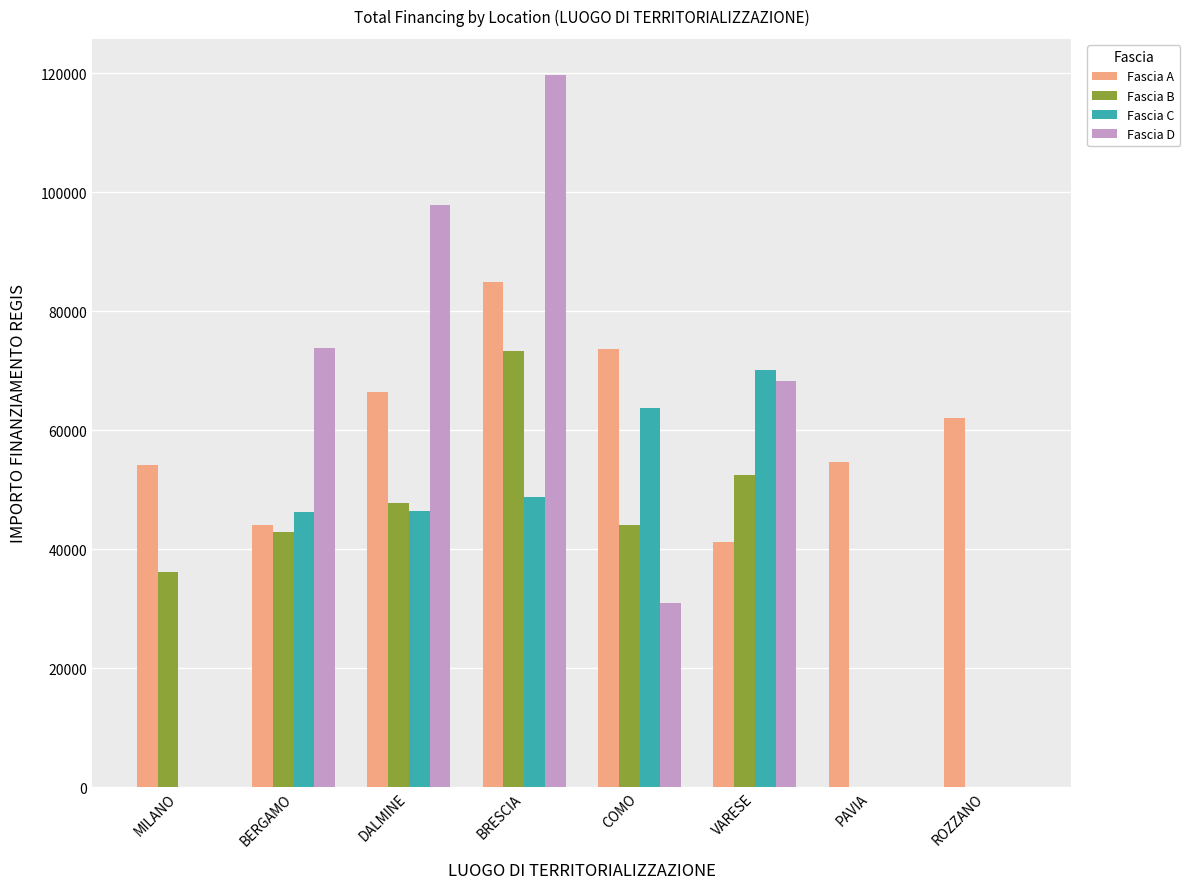

What is the sum of all Fascia A values?

481069.8